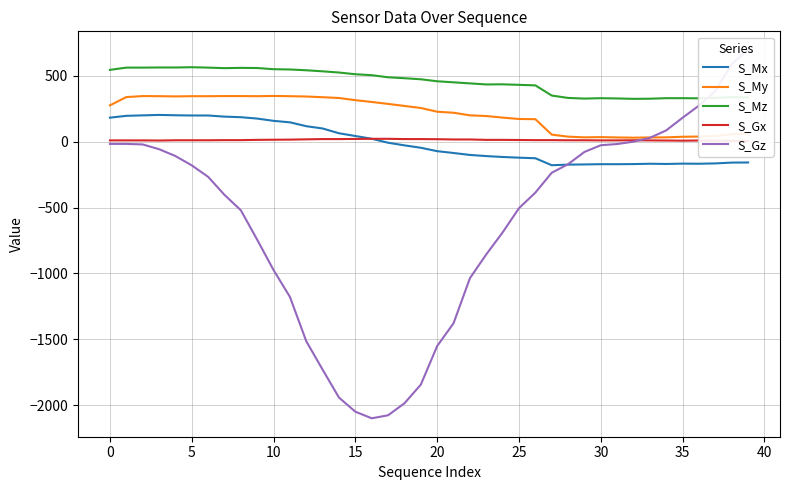

Is the value of S_Gx at 29 greater than the value of S_Mx at 38?

Yes